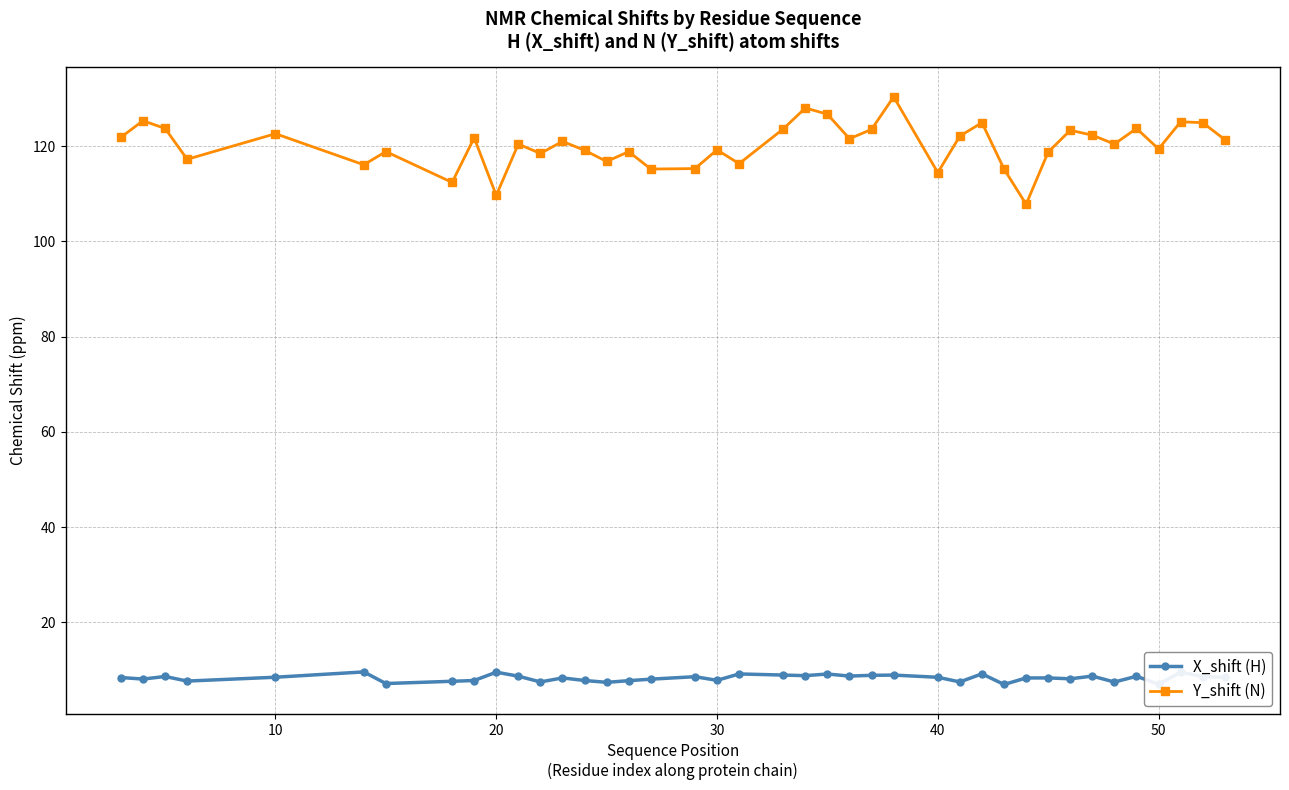

True or false: Y_shift (N) has more than 0 points higher than both neighbors.

True